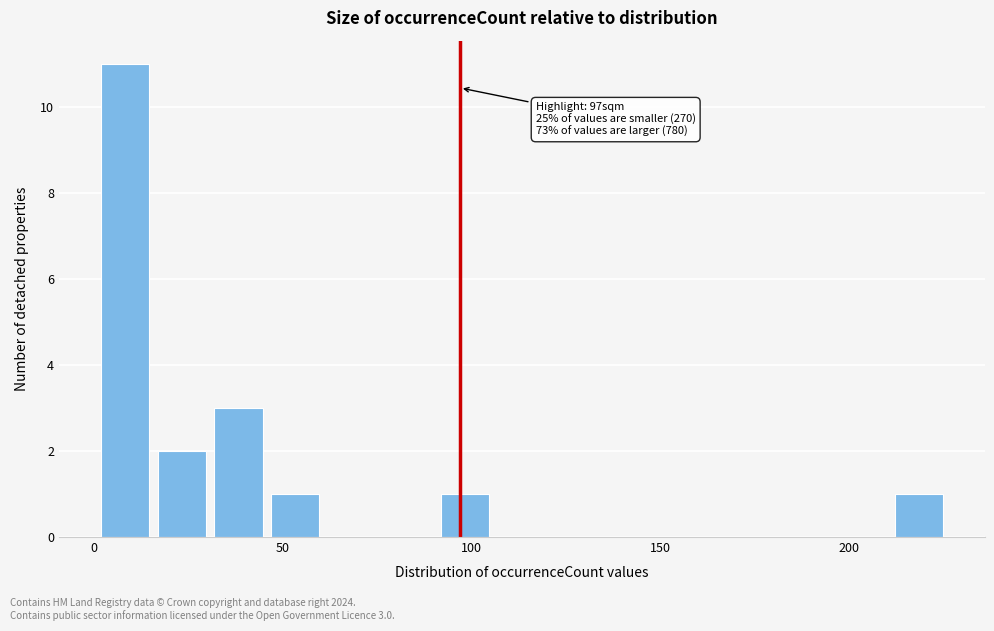

Around what value on the x-axis is the tallest bar? Give the approximate position of its centre, as read against the axis.

10